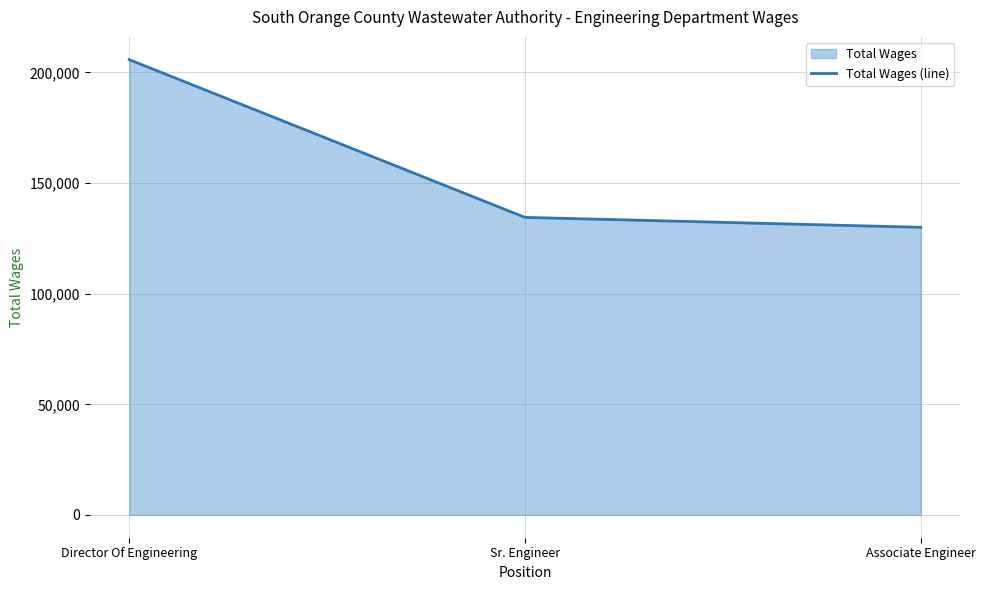

How many values exceed 134471?

1